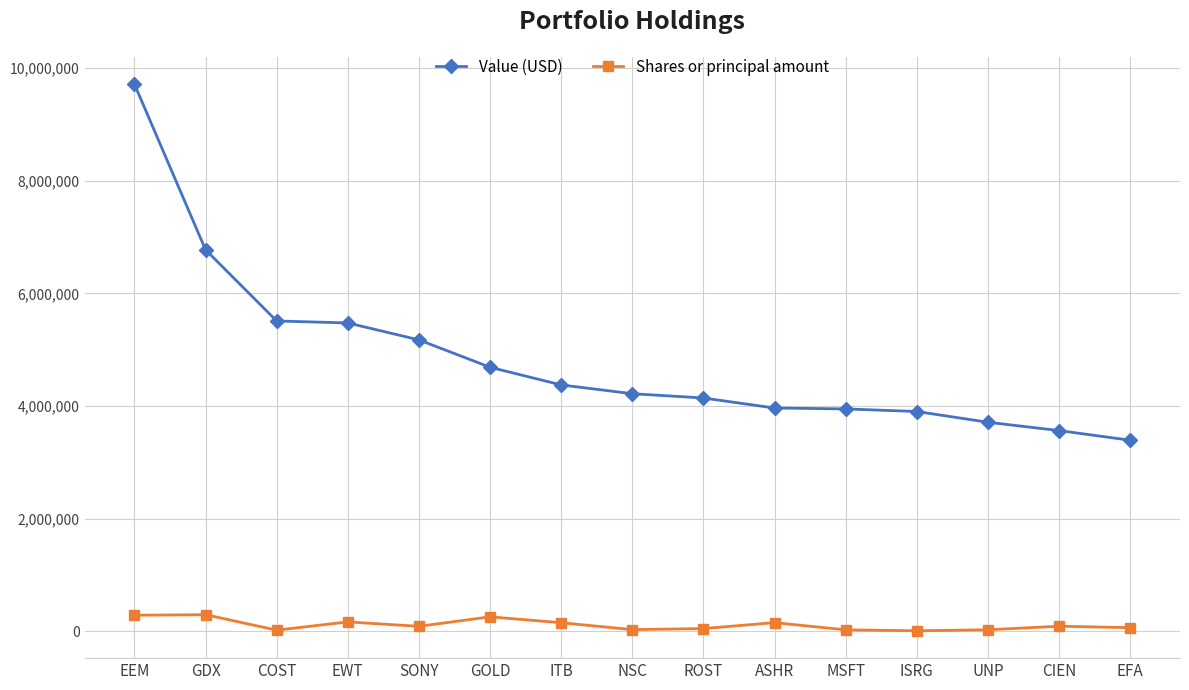

At which category does the chart reach its peak across all series?

EEM